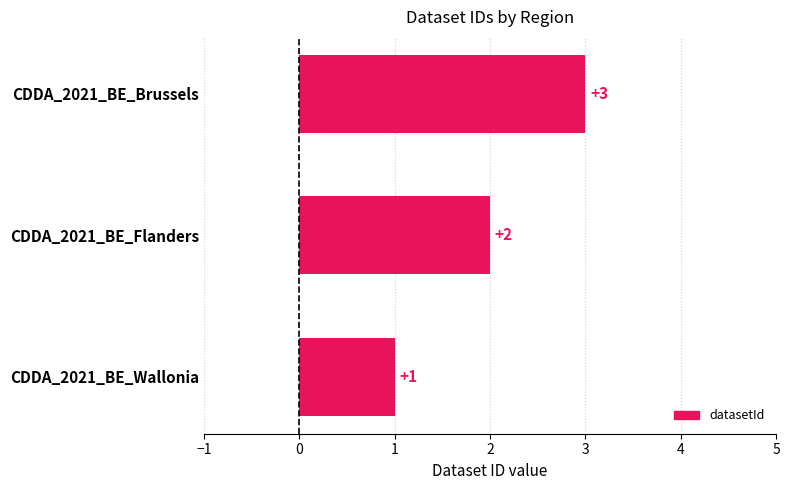

Approximately how many times larger is the value at CDDA_2021_BE_Flanders compared to CDDA_2021_BE_Brussels?

0.7